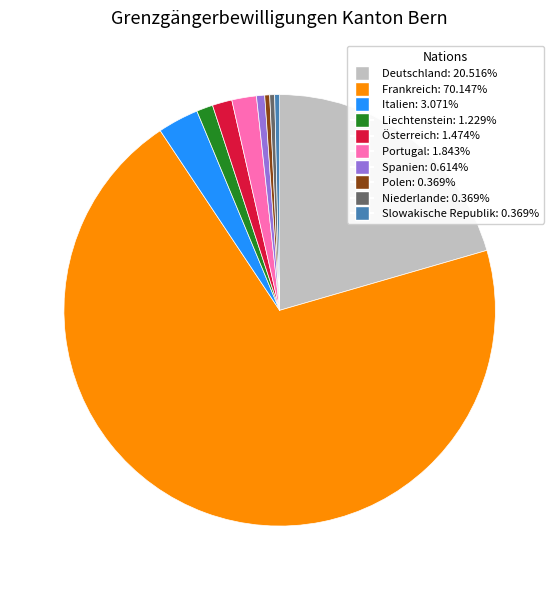

Do Niederlande and Slowakische Republik together represent more than half of the pie?

No